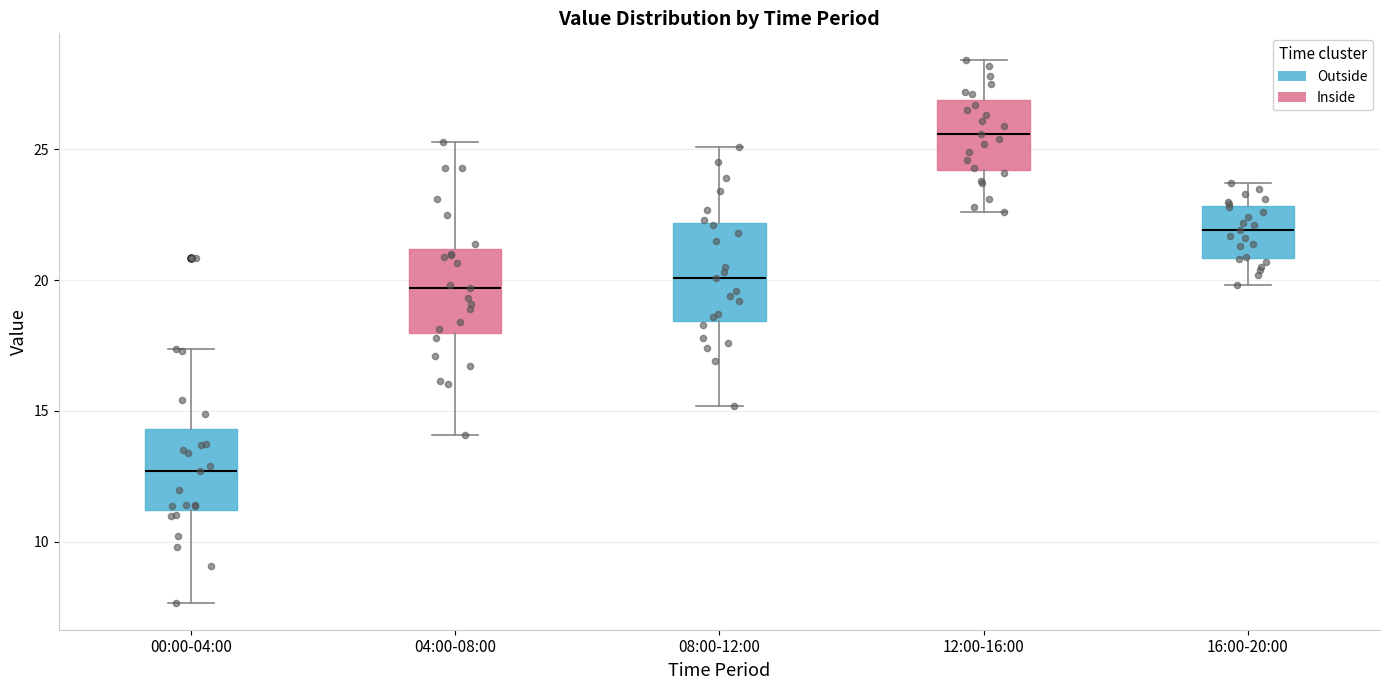

Where does the lower whisker of the box for 08:00-12:00 end on the y-axis? The values are not printed on the chart, so give them approximately, as read against the axis.

15.0